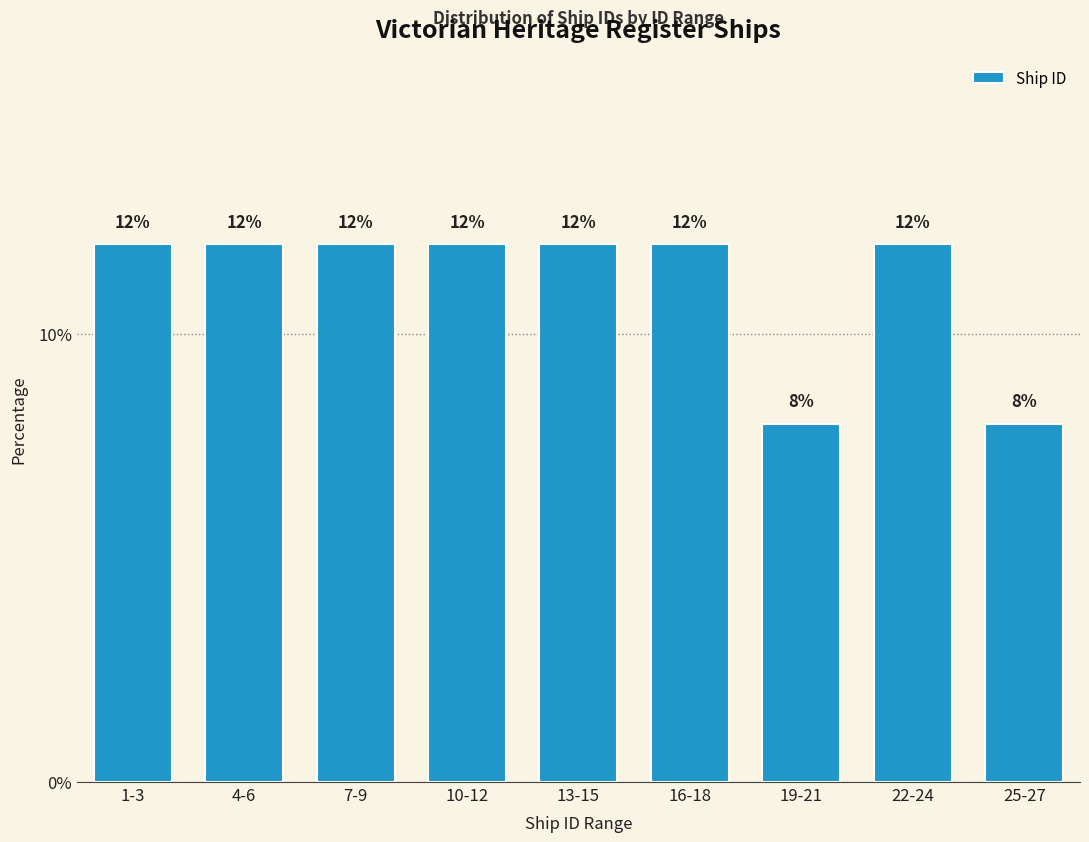

Reading left to right, transcribe all the data shown in this chart.

12	12	12	12	12	12	8	12	8